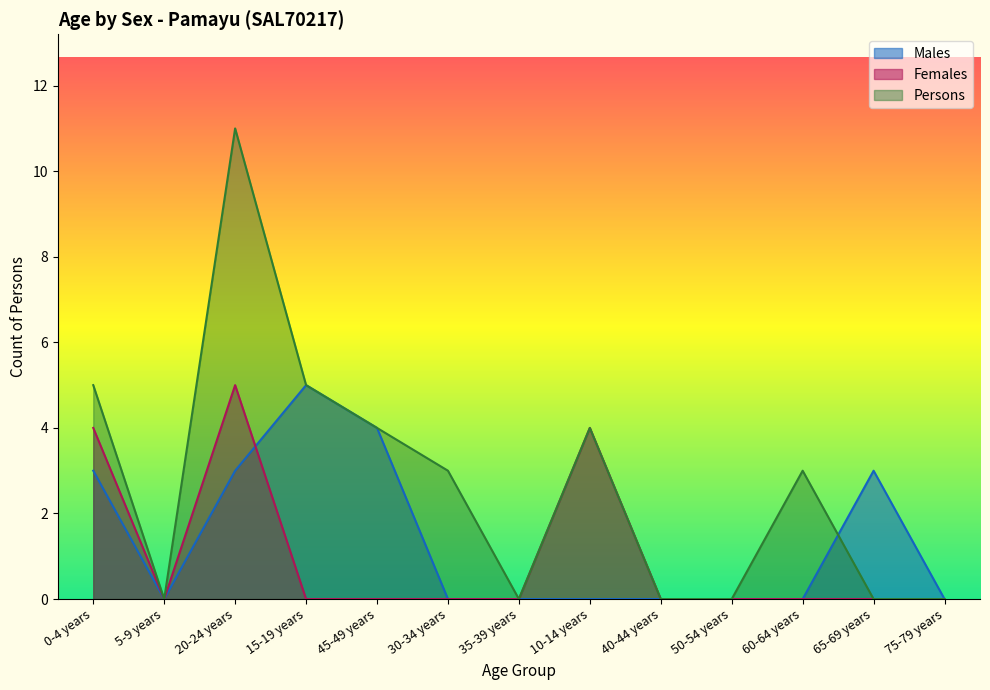

What is the total value across all series at 10-14 years?

8